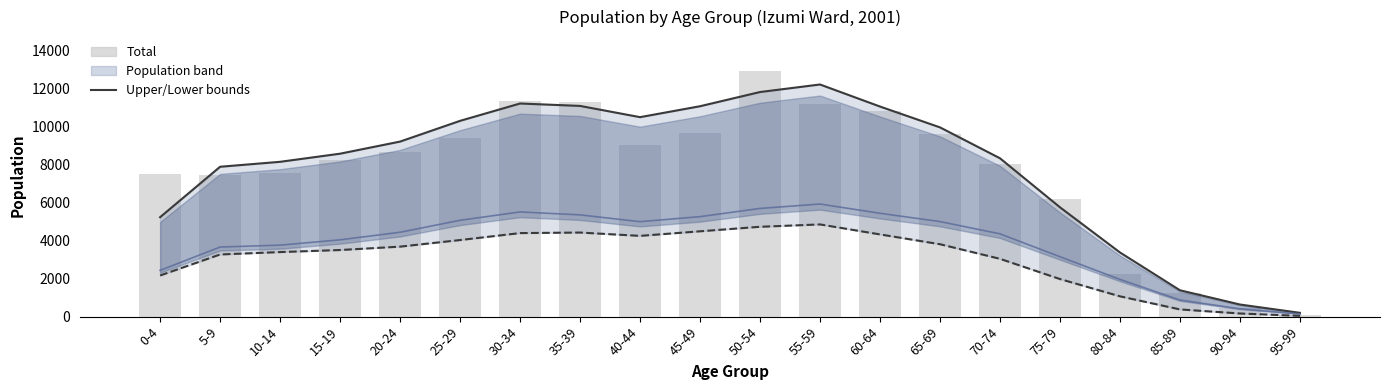

Between 65-69 and 35-39, which is larger?

35-39